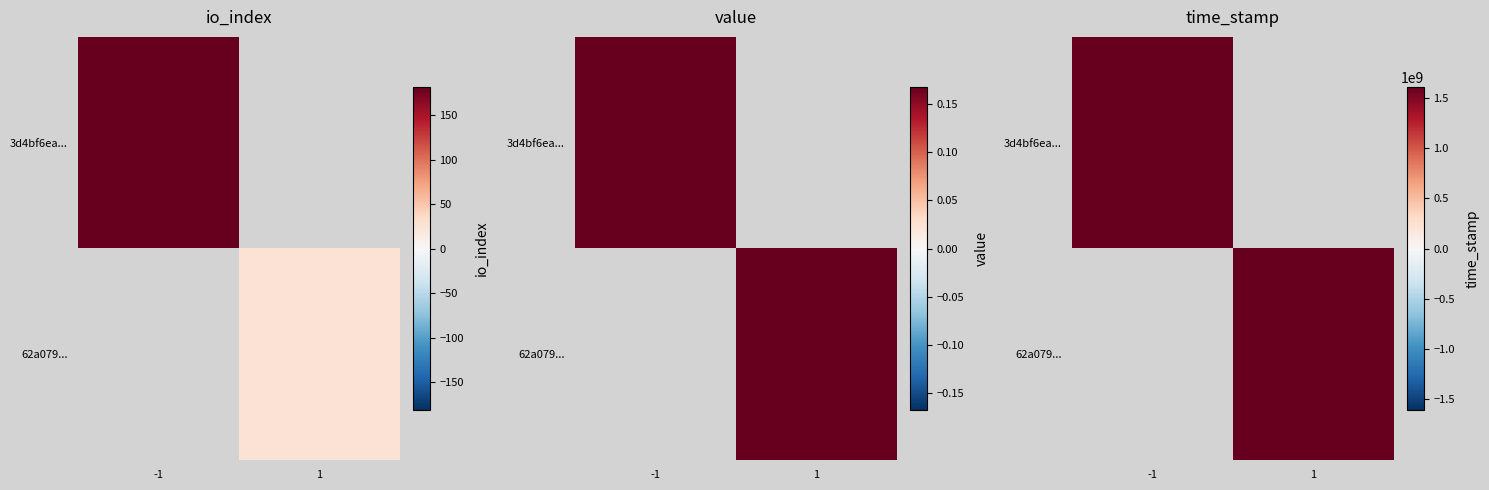

The 62a079... series shows 771170215 at 1. True or false?

False